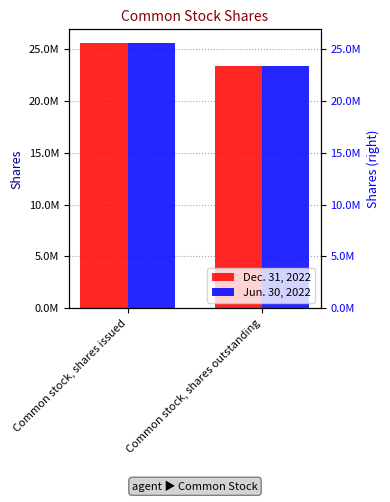

What is the average value of the Jun. 30, 2022 series?

24488892